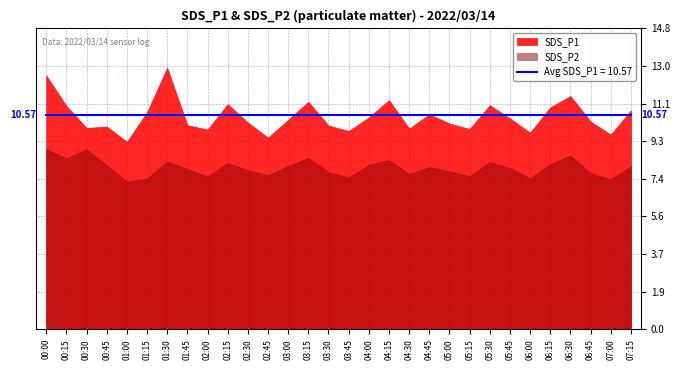

How many data points in SDS_P2 are above 8?

14